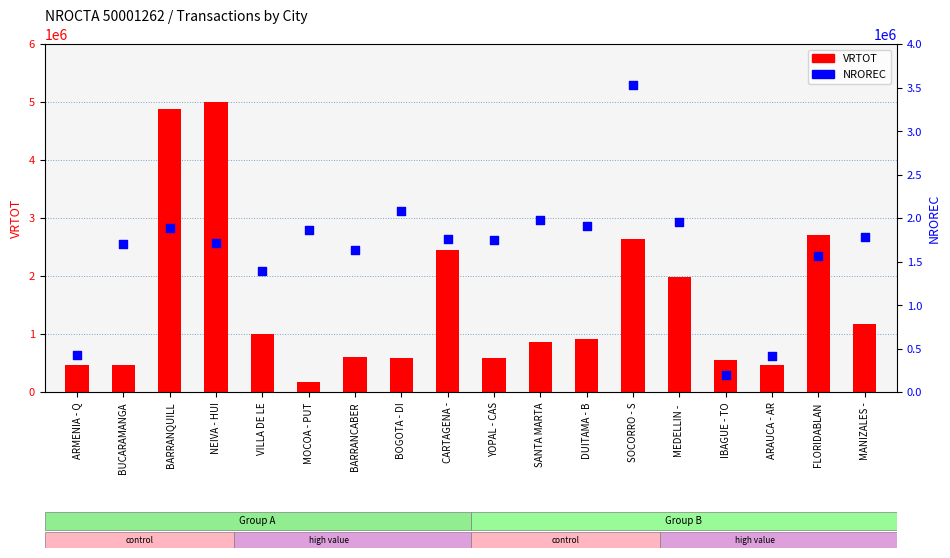

Which series has the largest total across all categories?

NROREC